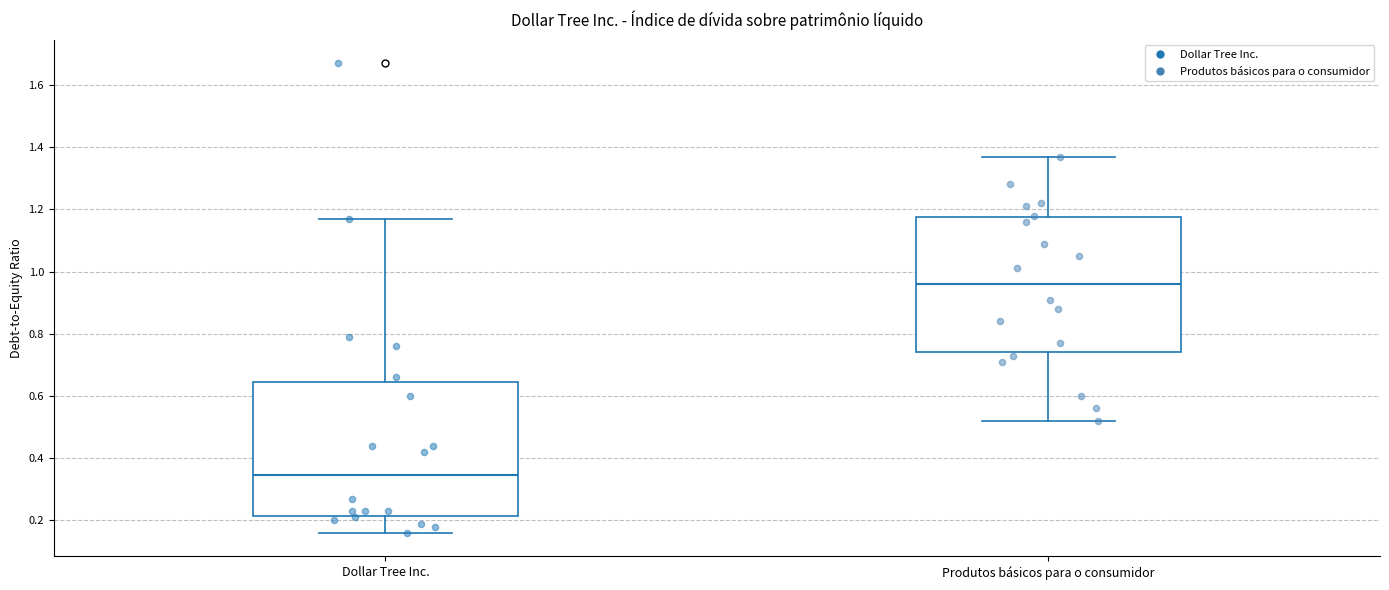

Which box has the highest median line?

Produtos básicos para o consumidor